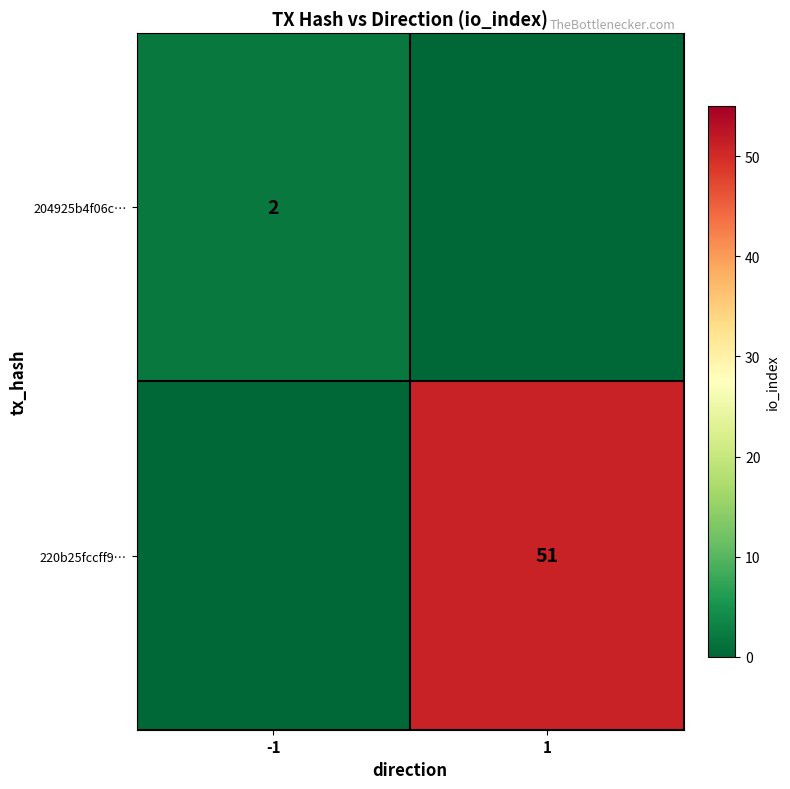

True or false: 204925b4f06c… has a value of 3 at -1.

False